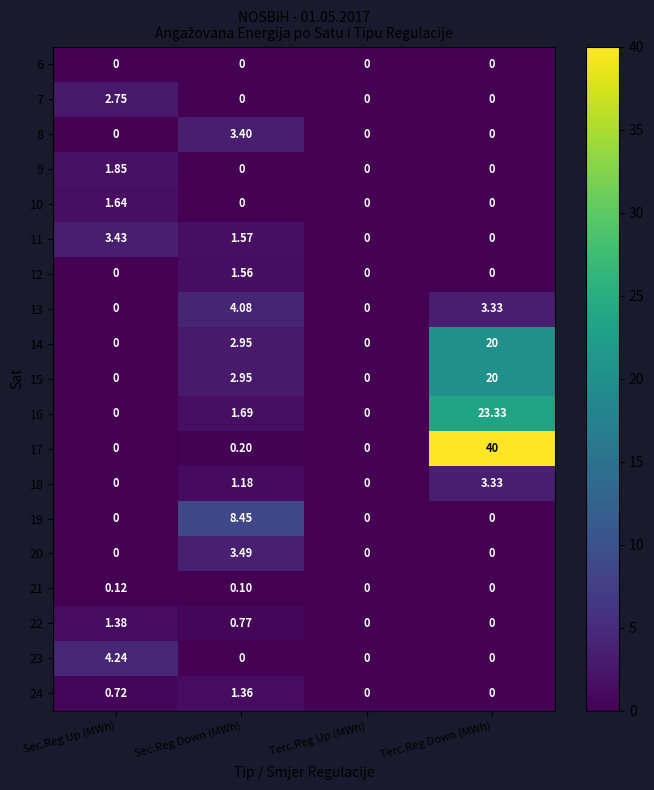

Which category has the highest value across all series?

Terc.Reg Down (MWh)